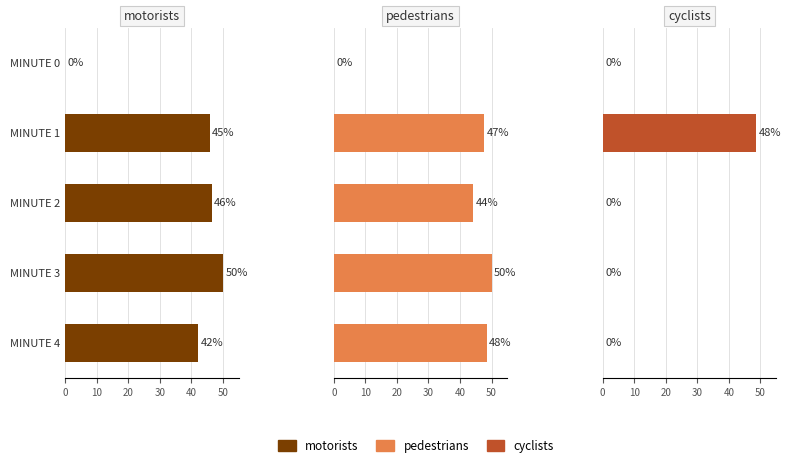

What is the spread (max minus min) of values at MINUTE 3?

50.0